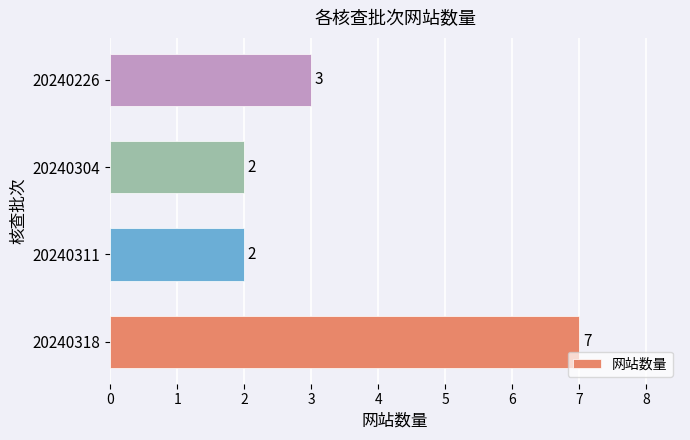

The value at 20240226 is 5. True or false?

False